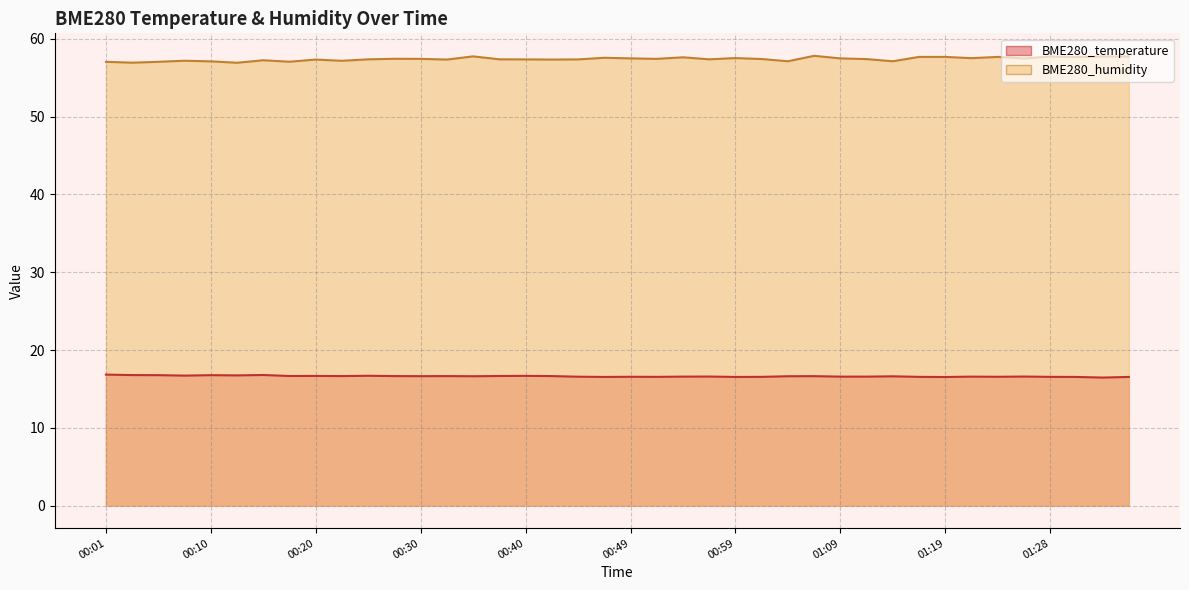

What is the value of the BME280_humidity point at the 38th from the left?

57.7